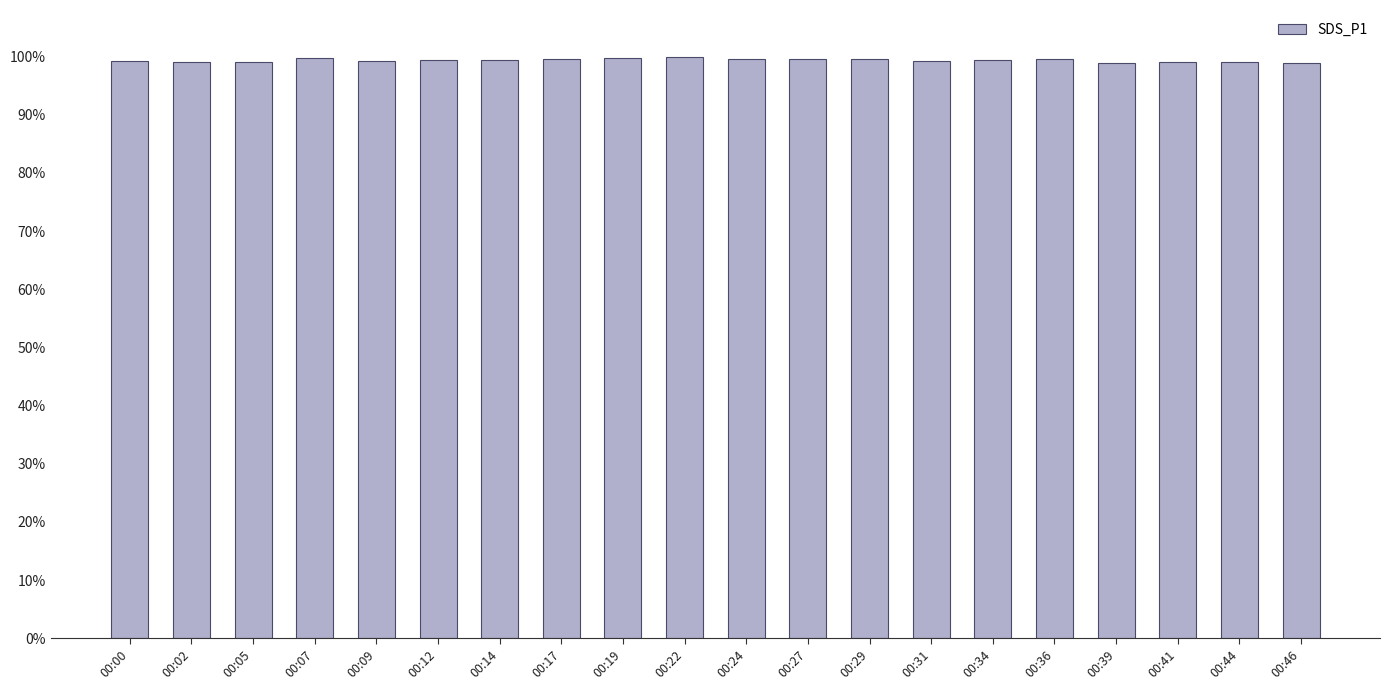

Between 00:46 and 00:17, which is larger?

00:17